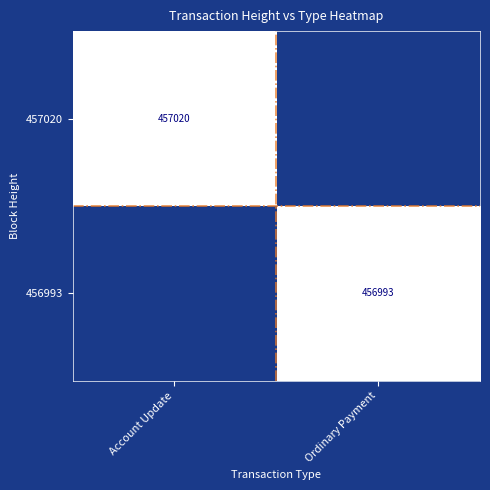

The 456993 series shows 301373 at Ordinary Payment. True or false?

False